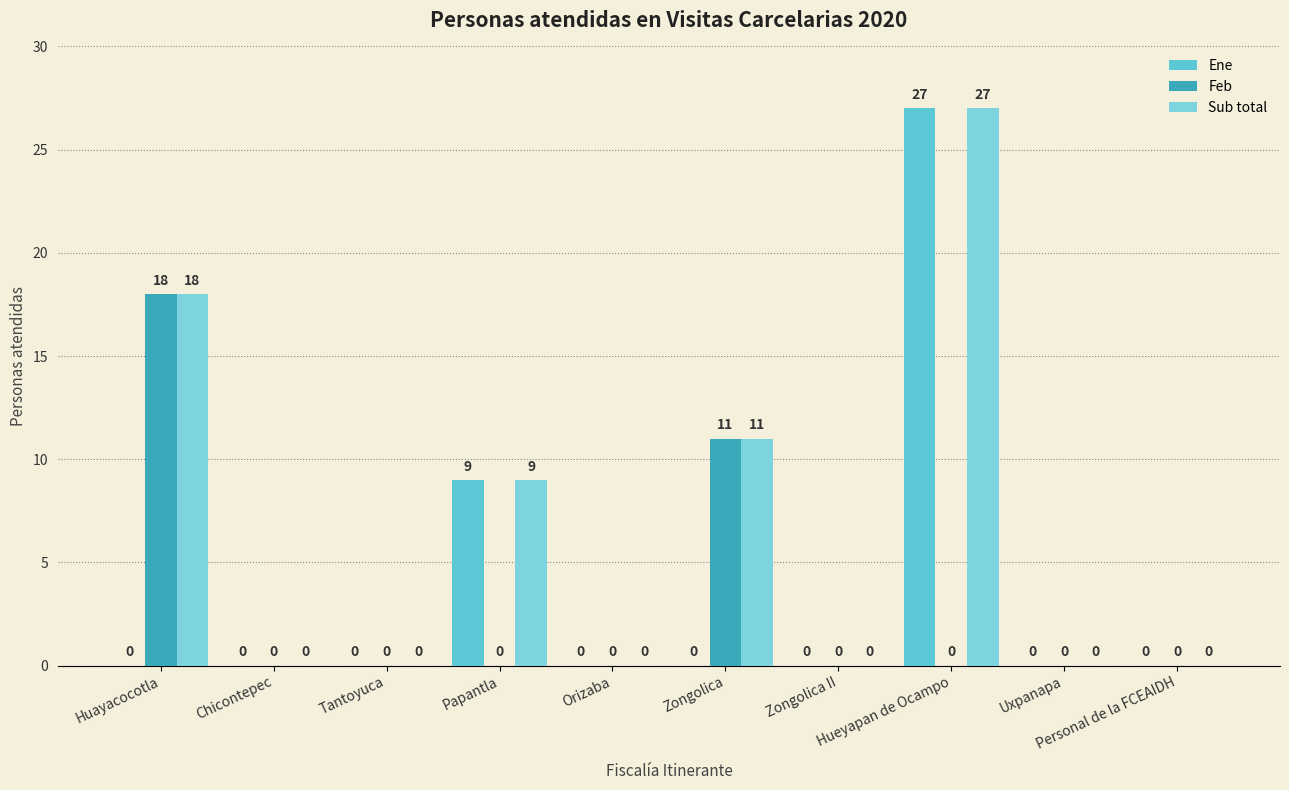

Which series has the largest total across all categories?

Sub total